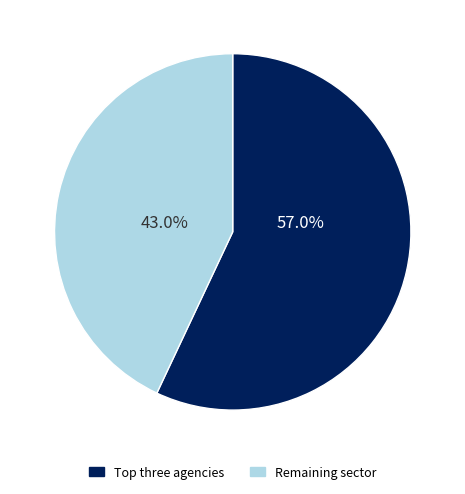

Does any single category account for the majority?

Yes